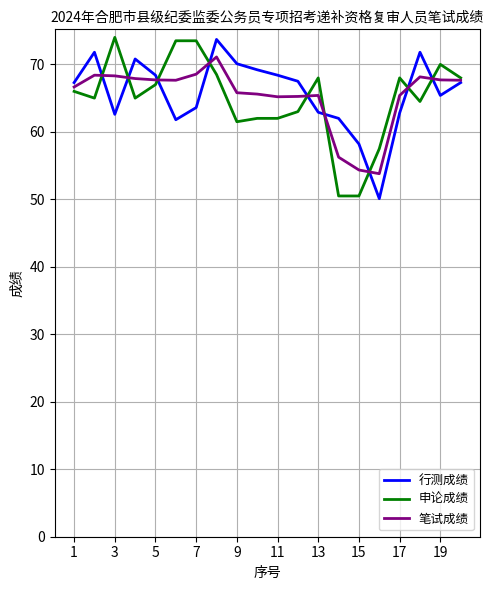

What is the minimum value for 行测成绩?

50.1